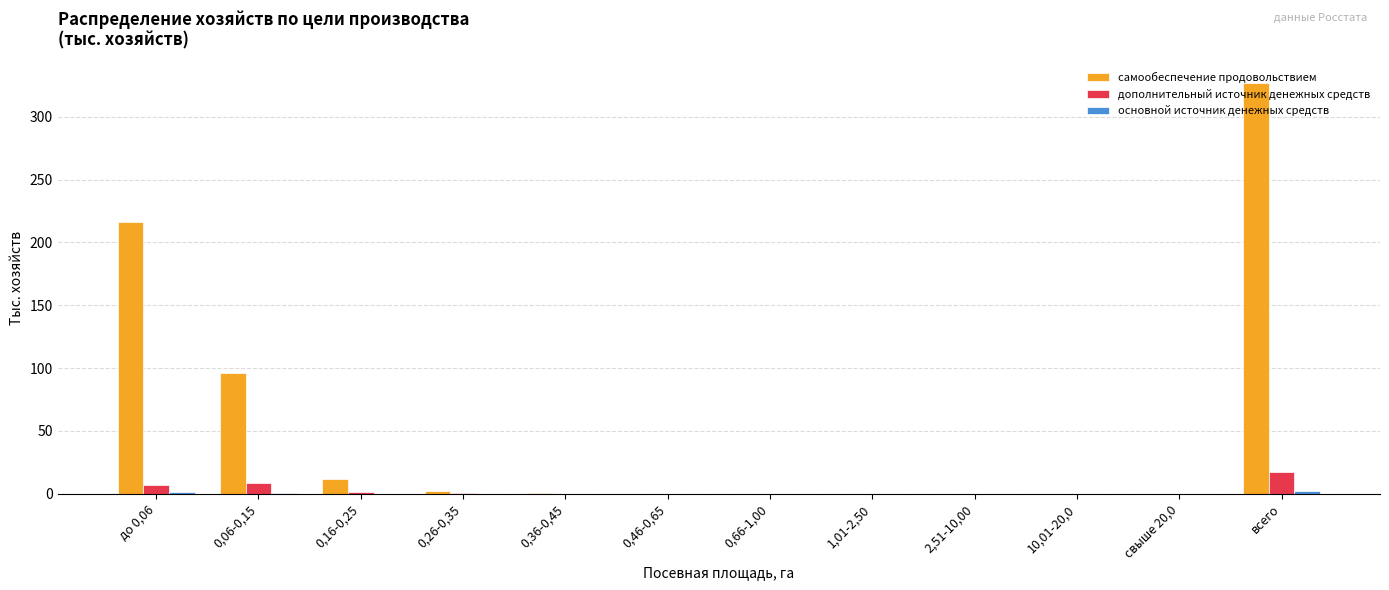

The самообеспечение продовольствием series shows 137.6 at 0,06-0,15. True or false?

False